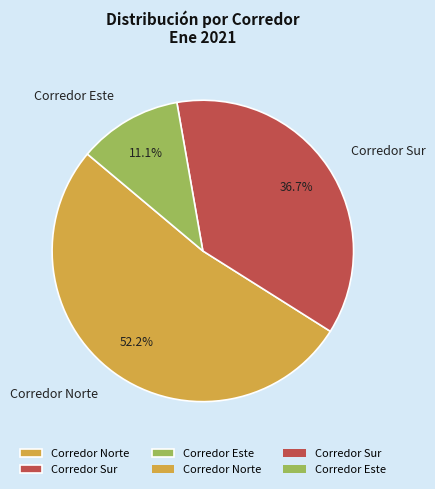

Which category has the smallest portion of the pie?

Corredor Este